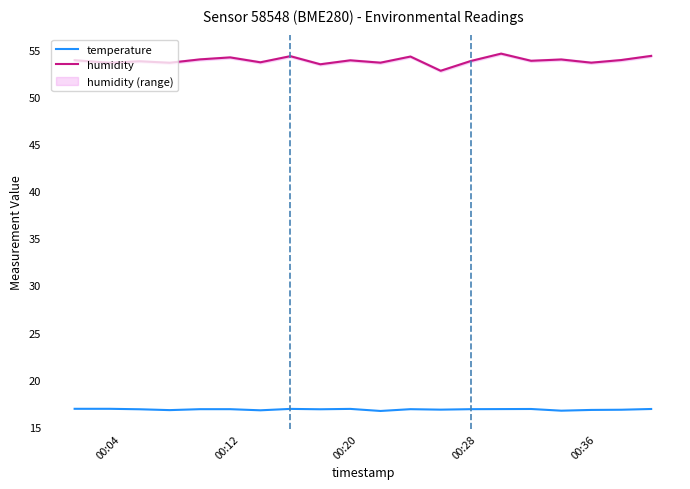

True or false: temperature and humidity intersect in this chart.

False